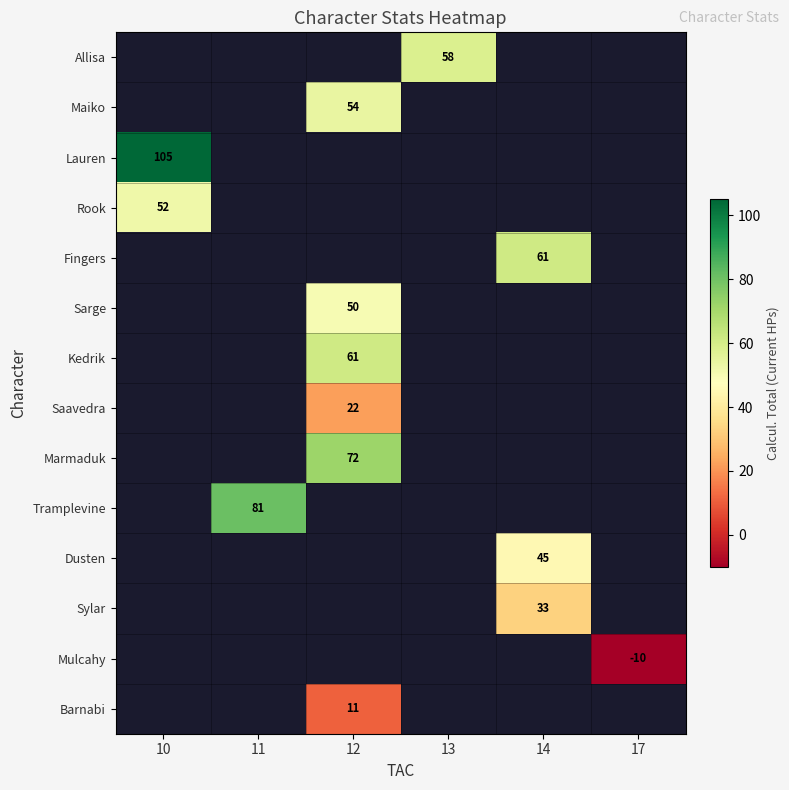

Which category has the lowest value across all series?

17